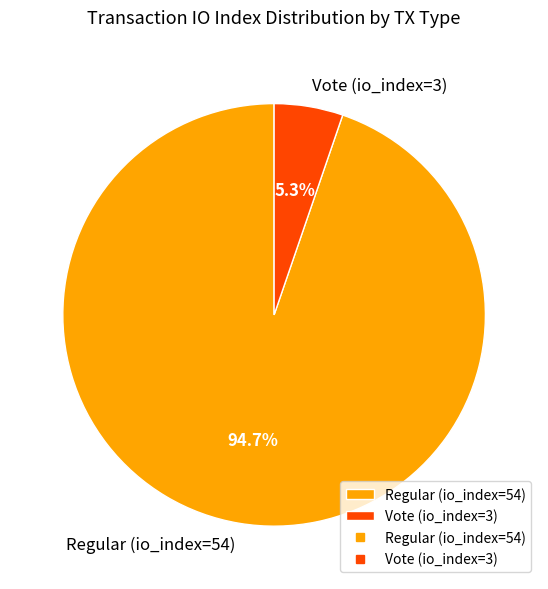

To the nearest percent, what is the combined percentage of Vote (io_index=3) and Regular (io_index=54)?

100%